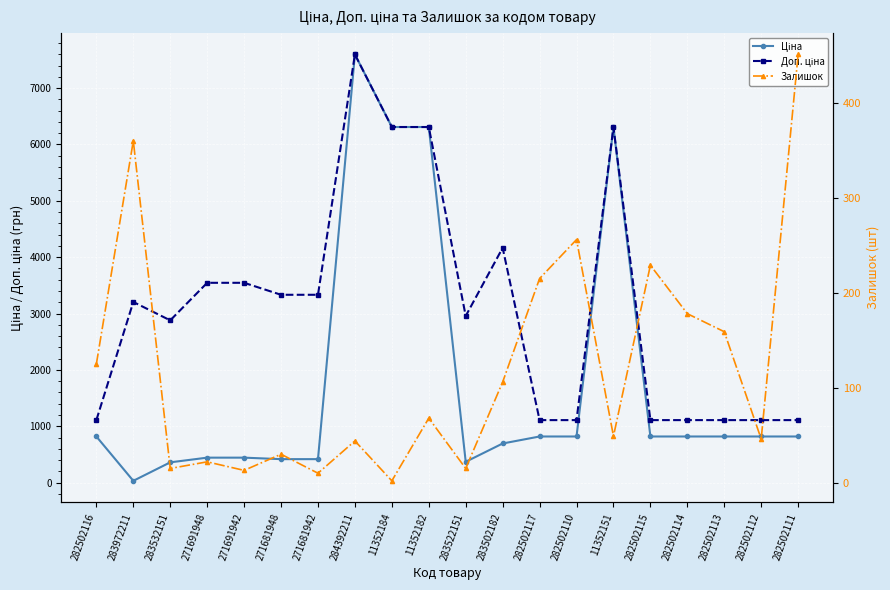

How many values in the Ціна series are below 818?

8